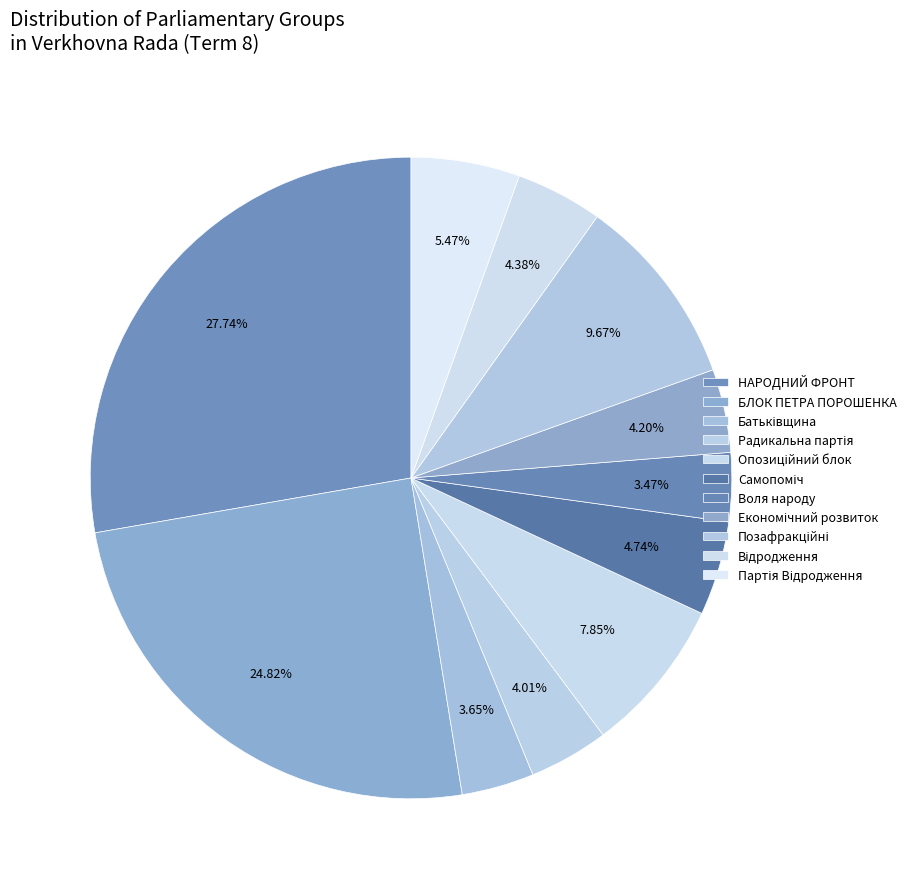

How many segments does this pie chart have?

11